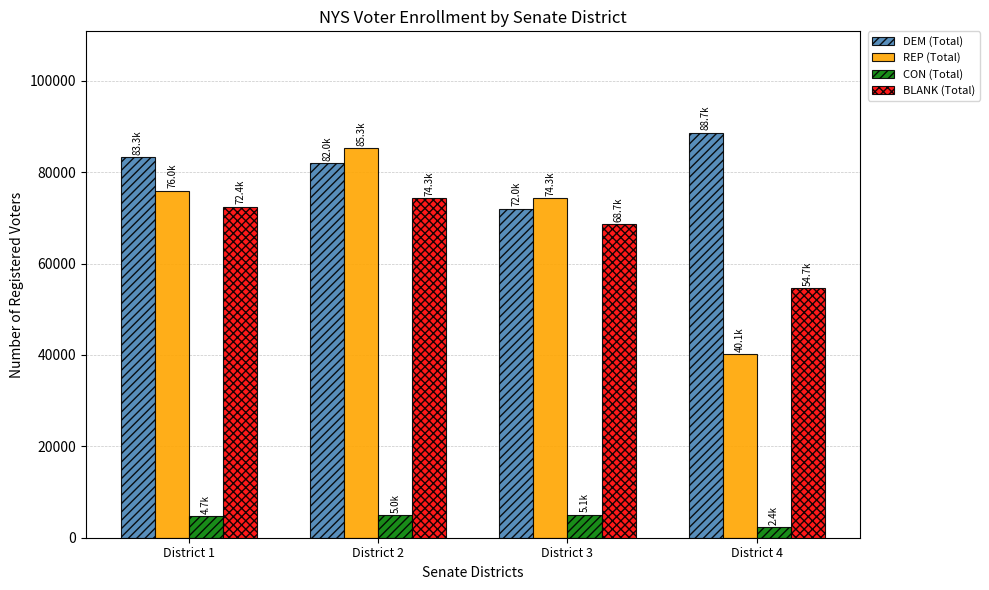

Where is BLANK (Total) nearest to the value 64487?

District 3